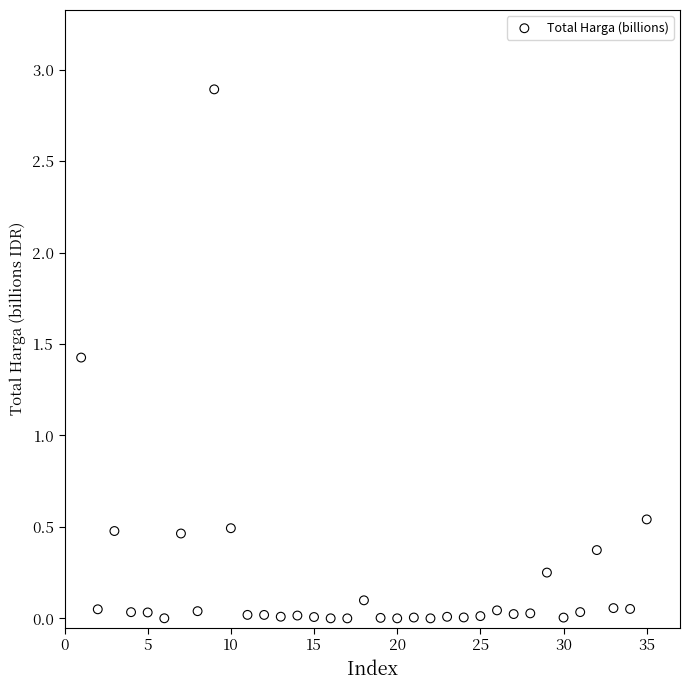

What is the range of Y values (max minus min)?

2.9